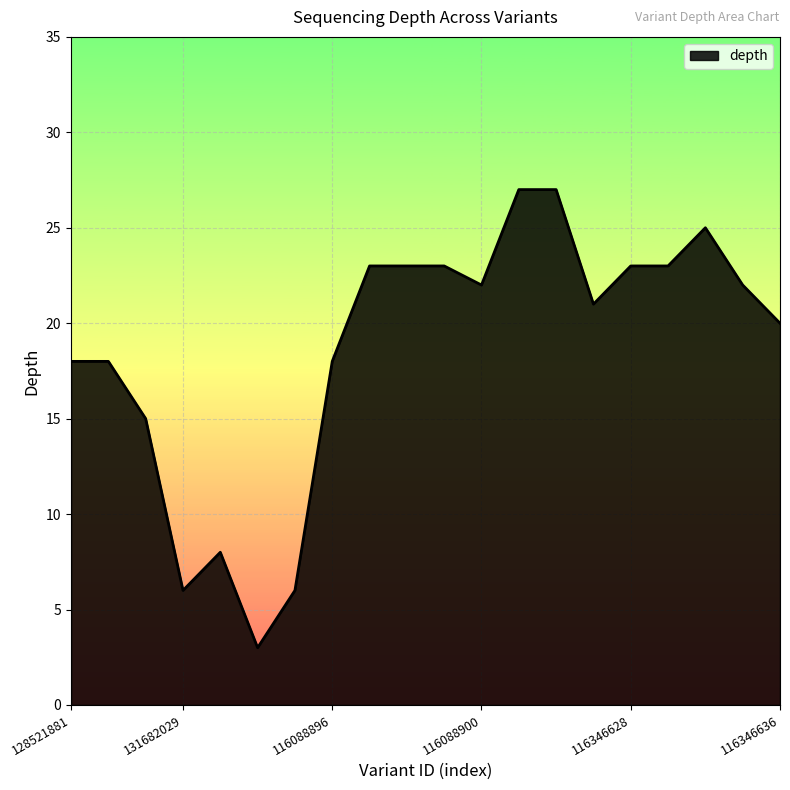

Reading left to right, extract all data points from this chart.

18	18	15	6	8	3	6	18	23	23	23	22	27	27	21	23	23	25	22	20